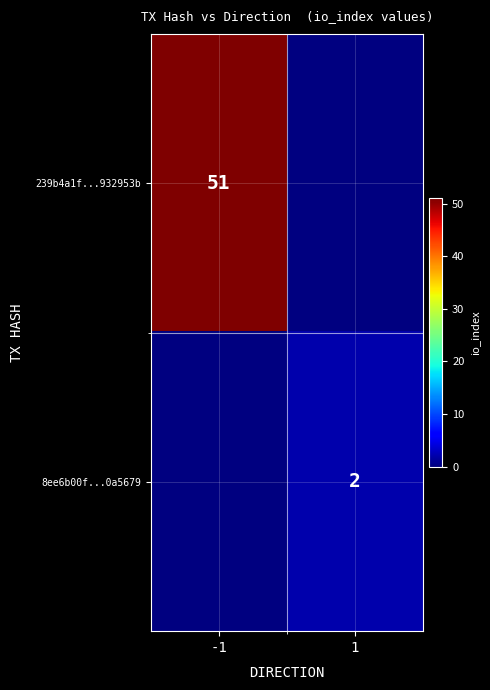

The value of 8ee6b00f...0a5679 at 1 is 1.1. True or false?

False